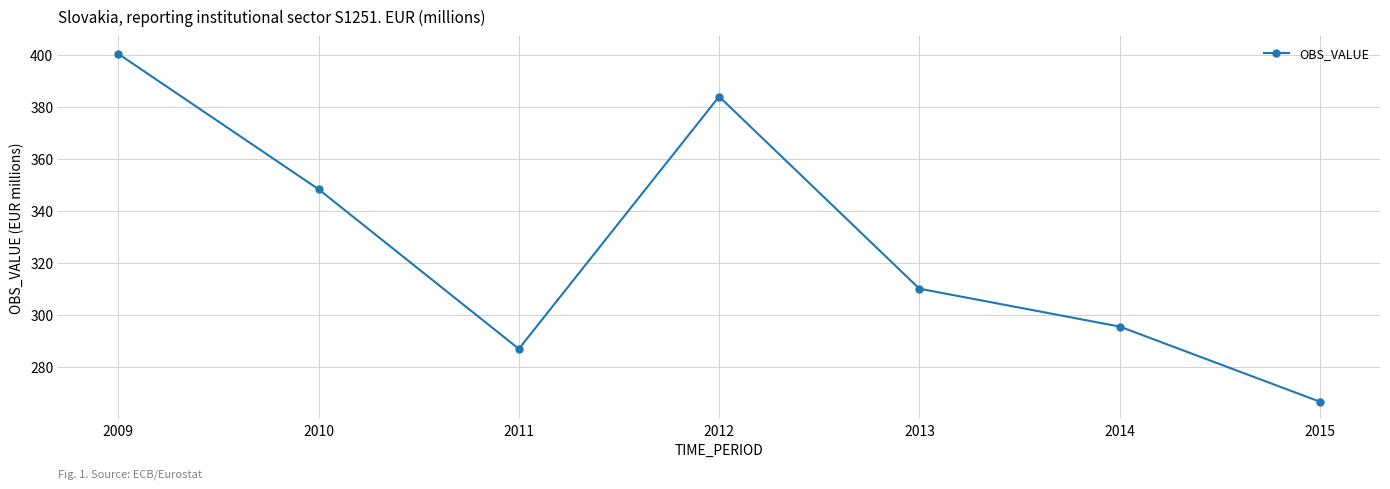

True or false: there are more than 0 points higher than both neighbors.

True